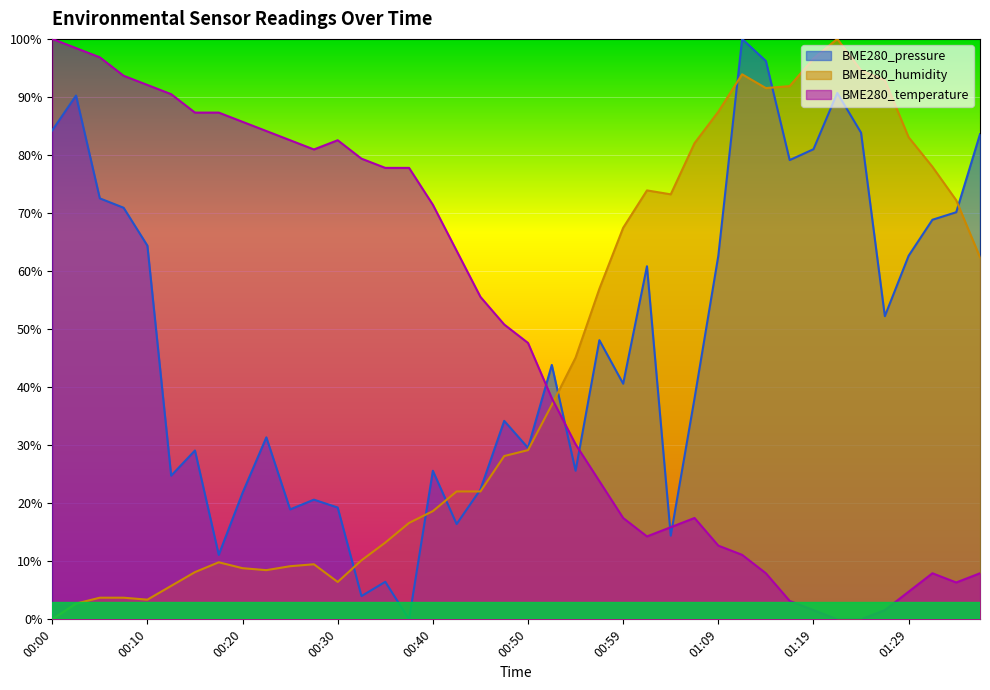

What is the difference between the maximum and minimum values in the BME280_humidity series?

100.0